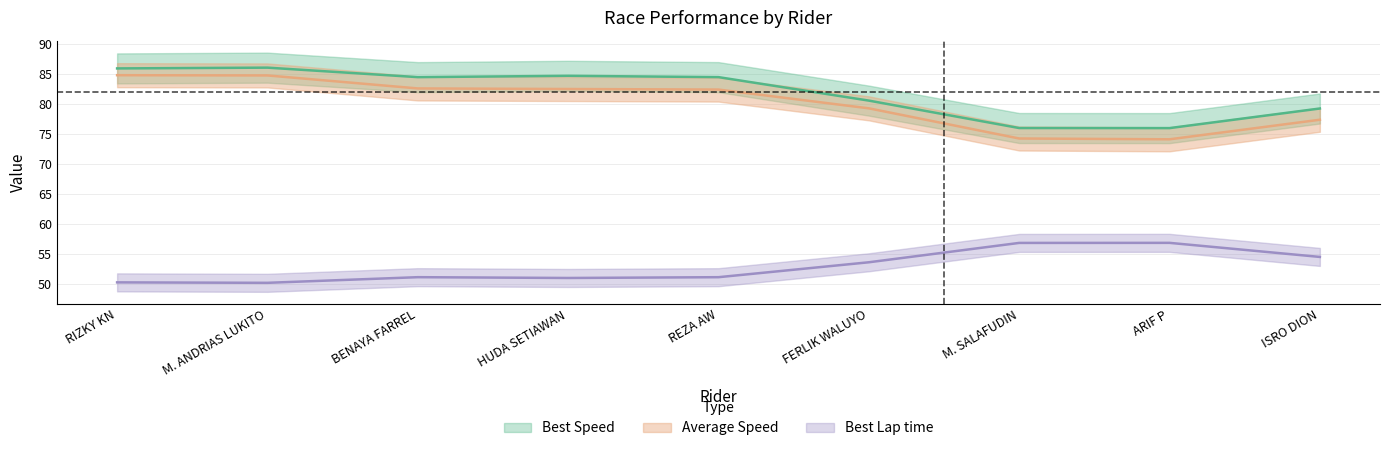

Reading left to right, transcribe all the data shown in this chart.

Best Lap time: RIZKY KN=50.3	M. ANDRIAS LUKITO=50.2	BENAYA FARREL=51.2	HUDA SETIAWAN=51.0	REZA AW=51.2	FERLIK WALUYO=53.6	M. SALAFUDIN=56.9	ARIF P=56.9	ISRO DION=54.5
Best Speed: RIZKY KN=85.9	M. ANDRIAS LUKITO=86.0	BENAYA FARREL=84.5	HUDA SETIAWAN=84.7	REZA AW=84.5	FERLIK WALUYO=80.5	M. SALAFUDIN=76.0	ARIF P=76.0	ISRO DION=79.2
Average Speed: RIZKY KN=84.8	M. ANDRIAS LUKITO=84.7	BENAYA FARREL=82.6	HUDA SETIAWAN=82.5	REZA AW=82.4	FERLIK WALUYO=79.3	M. SALAFUDIN=74.2	ARIF P=74.1	ISRO DION=77.4